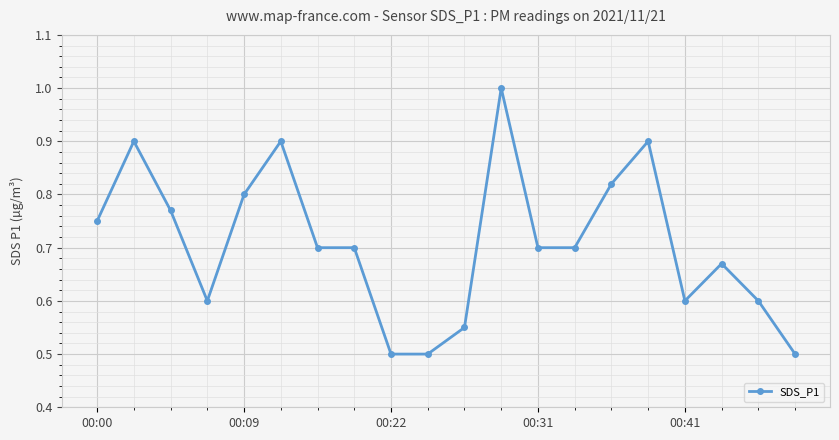

What is the difference between the maximum and minimum values?

0.5